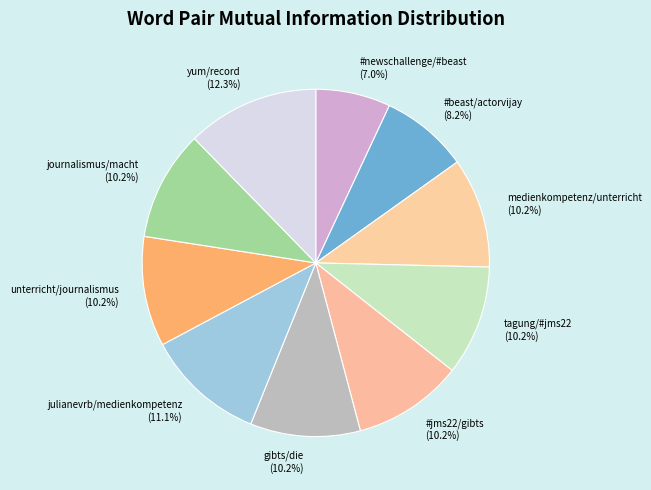

To the nearest percent, what is the difference between the largest and smallest slice percentages?

5%